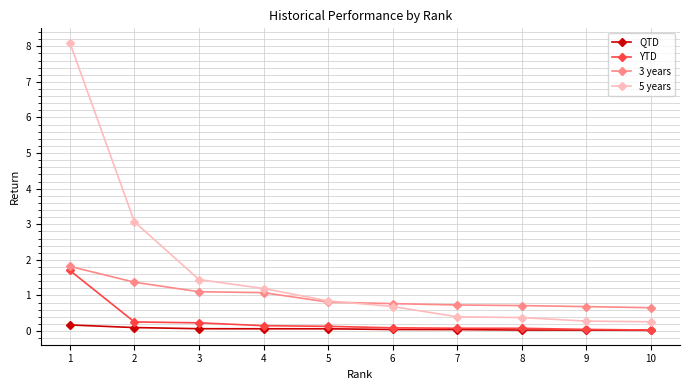

Count the number of categories in the chart.

10